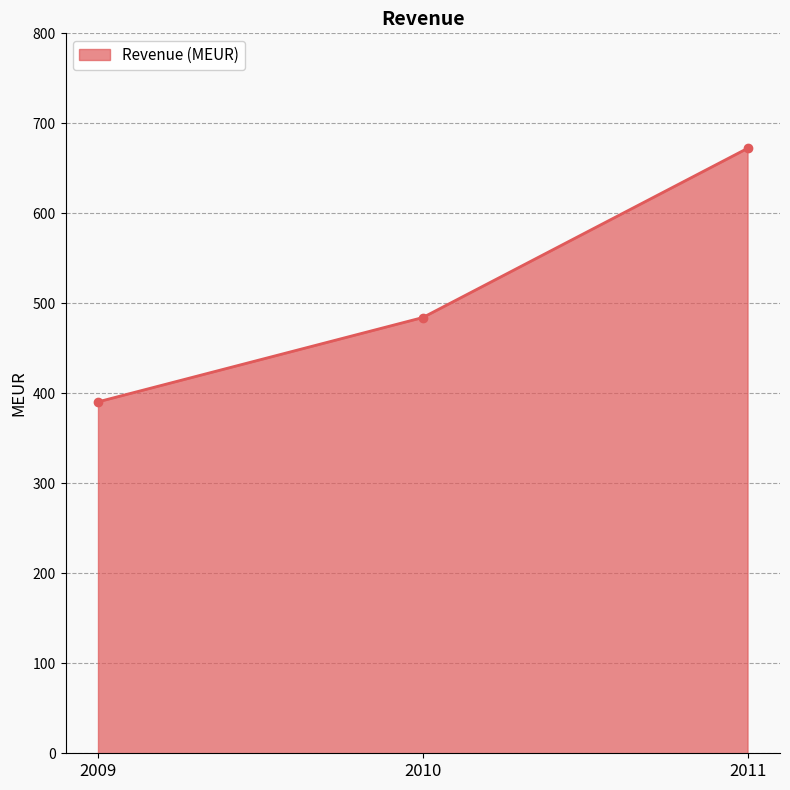

What is the value of the 1st point from the left?

390.5